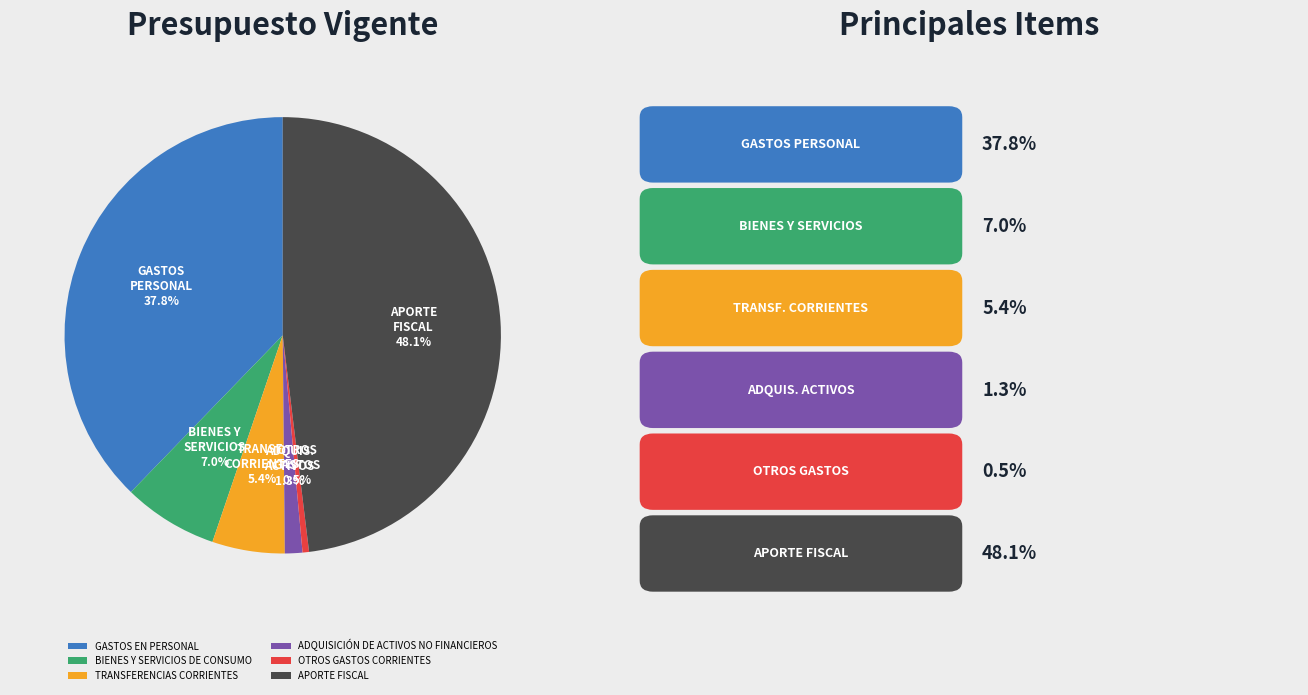

Approximately how many times larger is the value at APORTE FISCAL compared to OTROS GASTOS CORRIENTES?

100.6